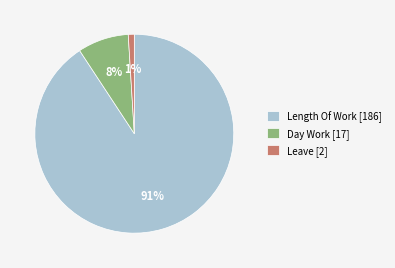

Is there any slice that represents more than half of the pie?

Yes